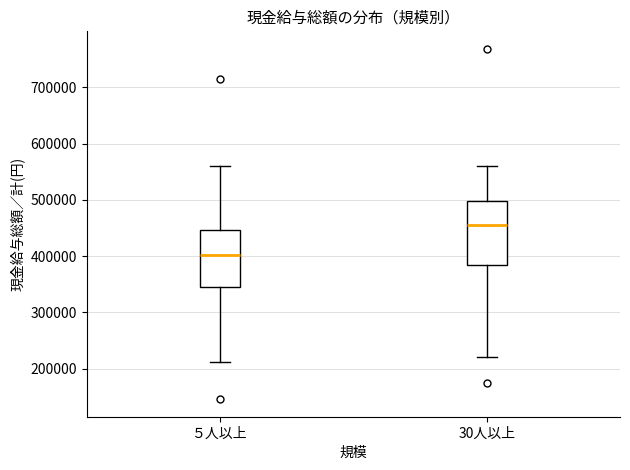

Where is the lower edge of the box for 30人以上 on the y-axis? The values are not printed on the chart, so give them approximately, as read against the axis.

380000